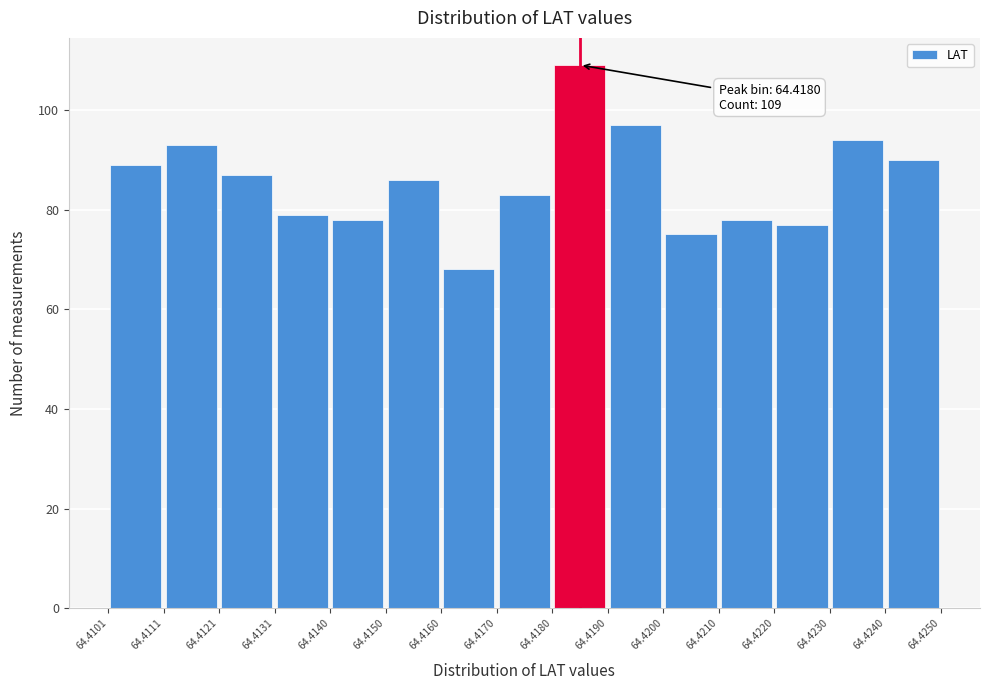

Which range on the x-axis has the tallest bar?

64.4180 to 64.4190